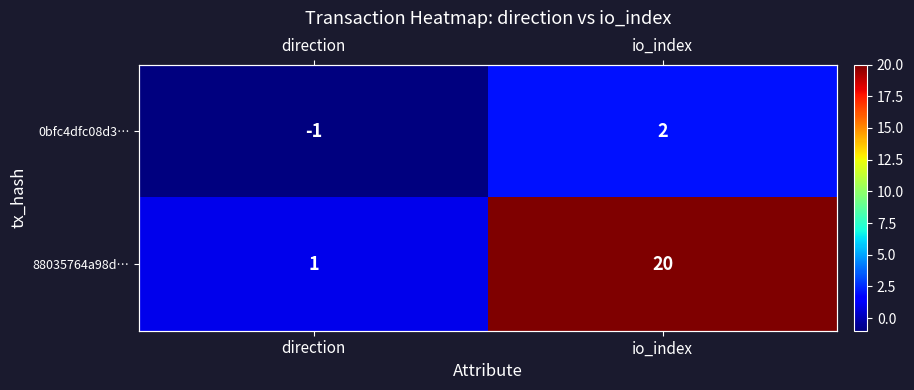

What is the sum of all 88035764a98d… values?

21